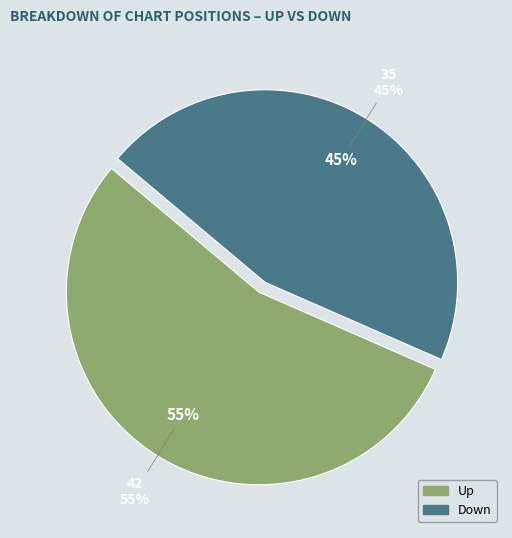

Which slice is the smallest?

down